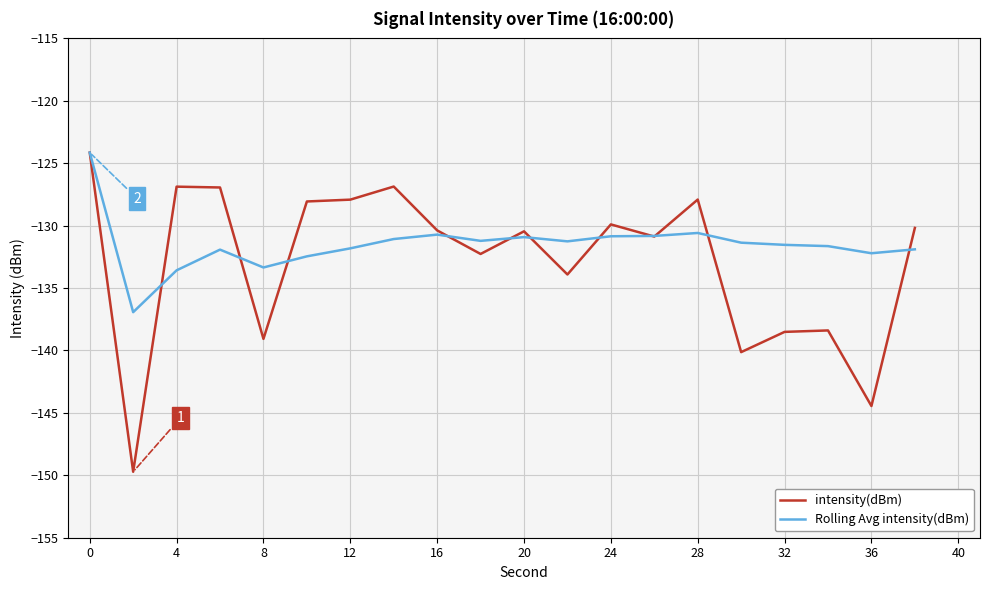

What is the minimum value shown in the chart?

-149.7